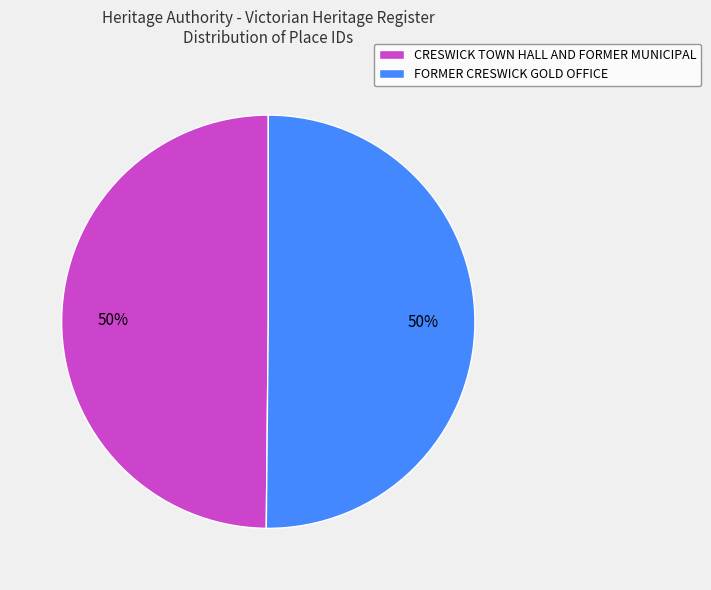

To the nearest percent, what portion does FORMER CRESWICK GOLD OFFICE represent?

50%